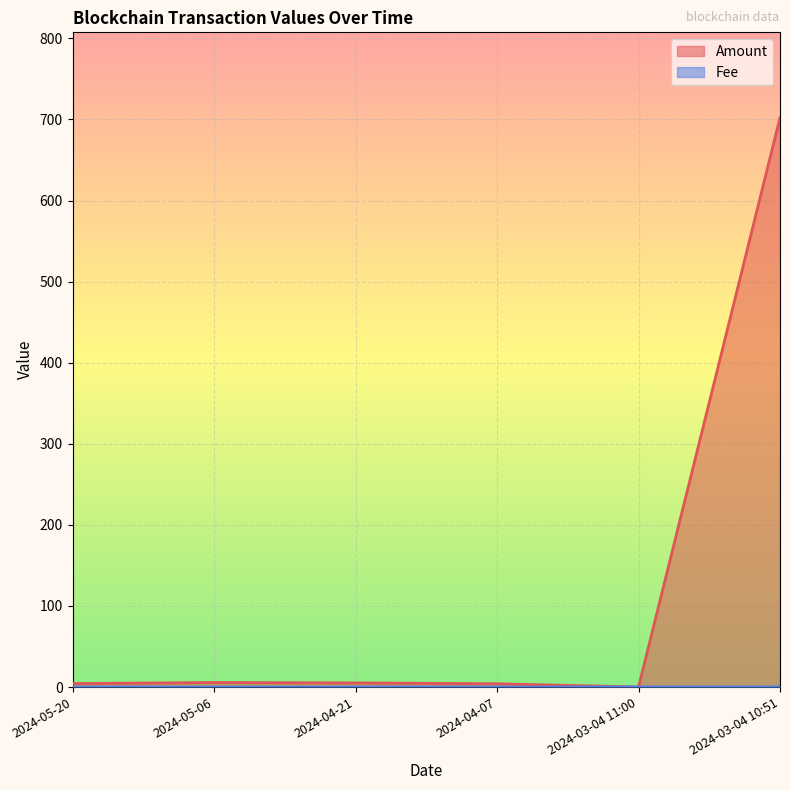

What are all the series names shown in the legend?

Amount, Fee